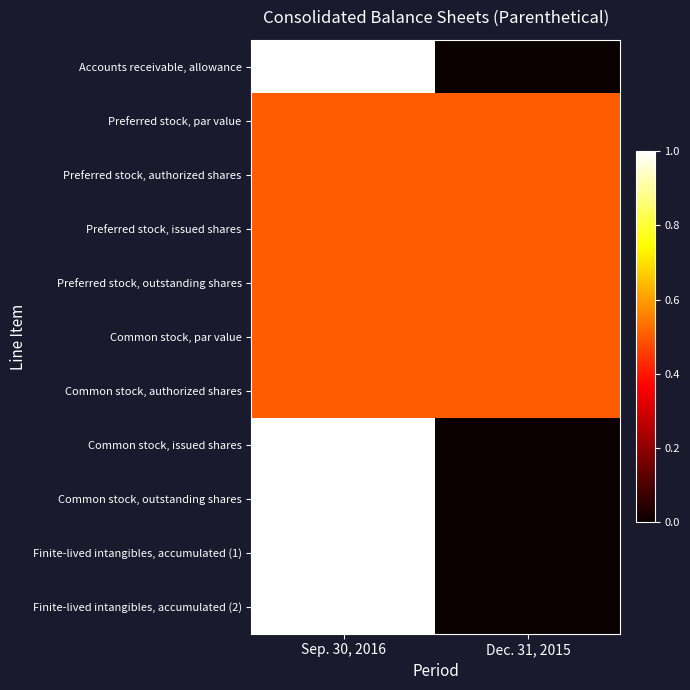

Reading left to right, extract all data points from this chart.

Accounts receivable, allowance: Sep. 30, 2016=1.0	Dec. 31, 2015=0.0
Preferred stock, par value: Sep. 30, 2016=0.5	Dec. 31, 2015=0.5
Preferred stock, authorized shares: Sep. 30, 2016=0.5	Dec. 31, 2015=0.5
Preferred stock, issued shares: Sep. 30, 2016=0.5	Dec. 31, 2015=0.5
Preferred stock, outstanding shares: Sep. 30, 2016=0.5	Dec. 31, 2015=0.5
Common stock, par value: Sep. 30, 2016=0.5	Dec. 31, 2015=0.5
Common stock, authorized shares: Sep. 30, 2016=0.5	Dec. 31, 2015=0.5
Common stock, issued shares: Sep. 30, 2016=1.0	Dec. 31, 2015=0.0
Common stock, outstanding shares: Sep. 30, 2016=1.0	Dec. 31, 2015=0.0
Finite-lived intangibles, accumulated (1): Sep. 30, 2016=1.0	Dec. 31, 2015=0.0
Finite-lived intangibles, accumulated (2): Sep. 30, 2016=1.0	Dec. 31, 2015=0.0